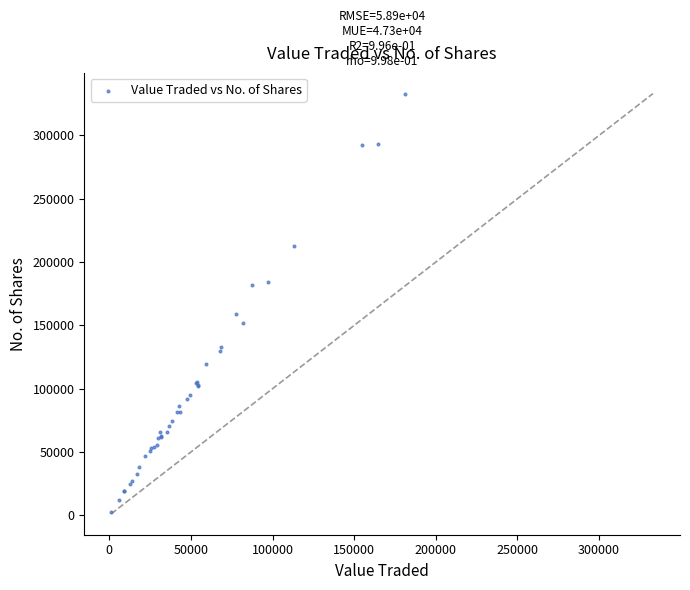

What Y value in the scatter plot is closest to 167756?

158589